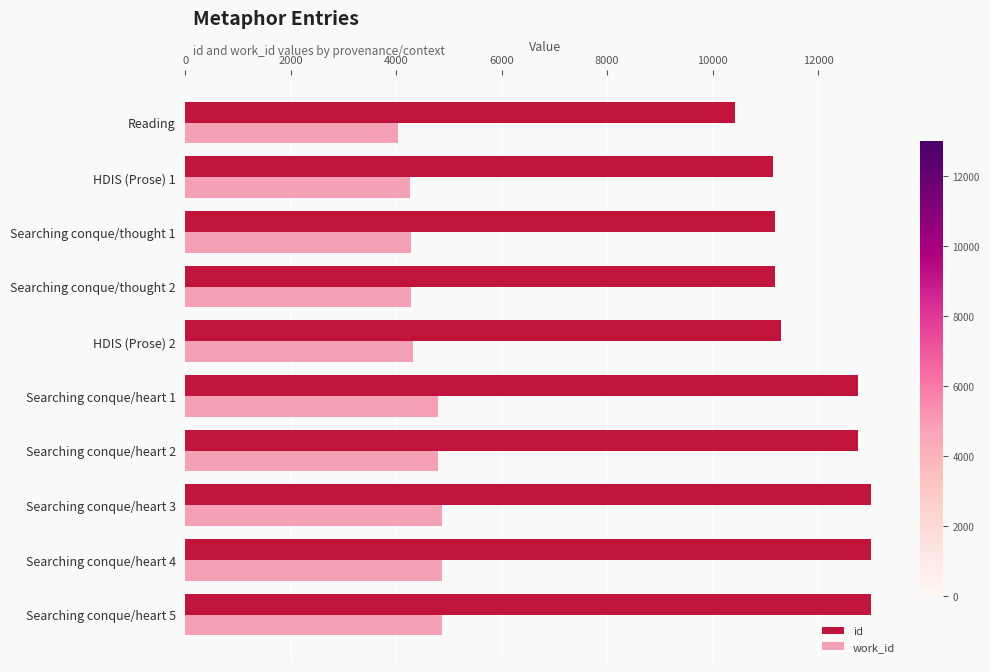

How many values in the work_id series are below 4793?

5